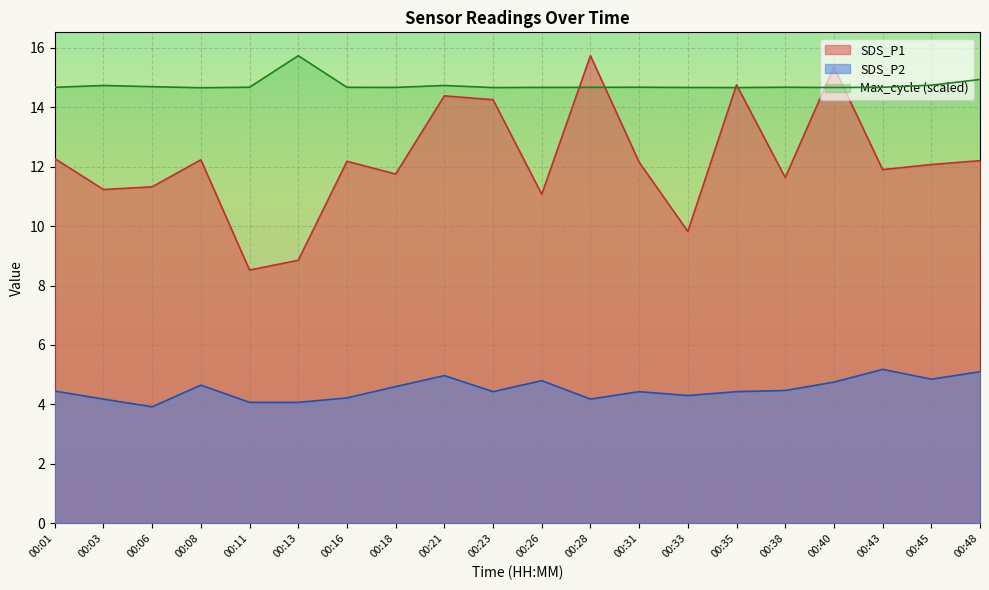

List the series in order of their peak value, highest first.

SDS_P1, Max_cycle, SDS_P2